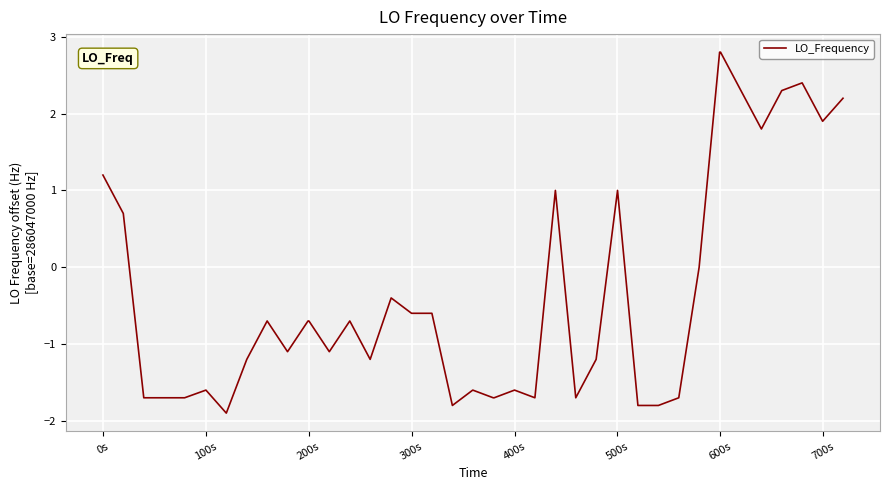

What is the greatest value displayed?

2.8